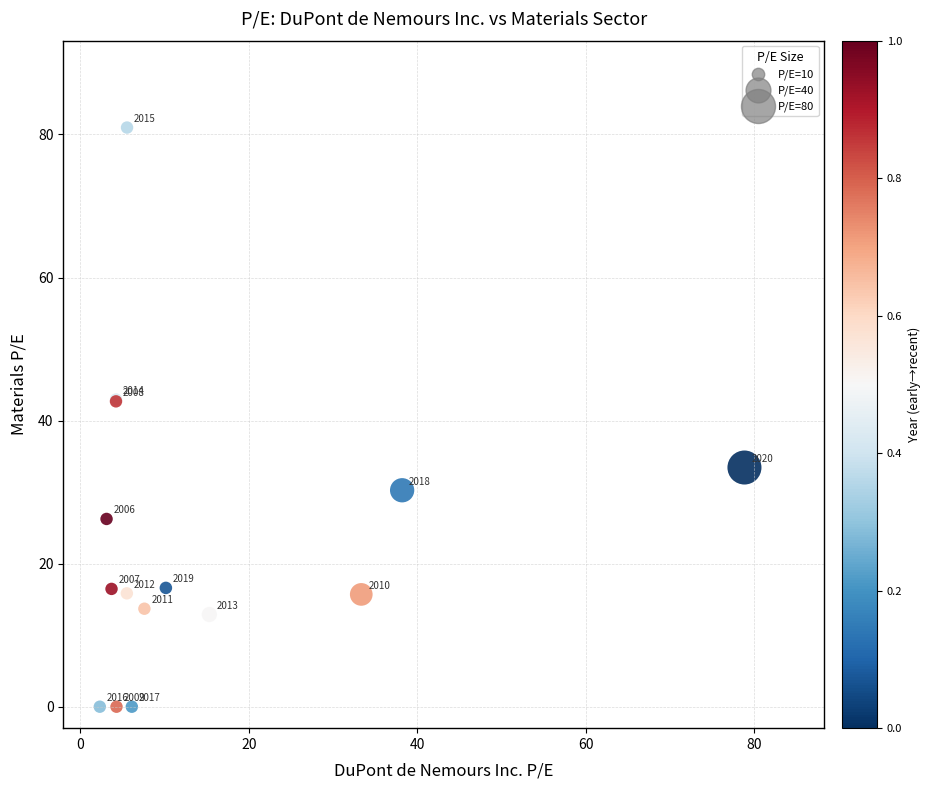

What Y value in the scatter plot is closest to 40?

42.7